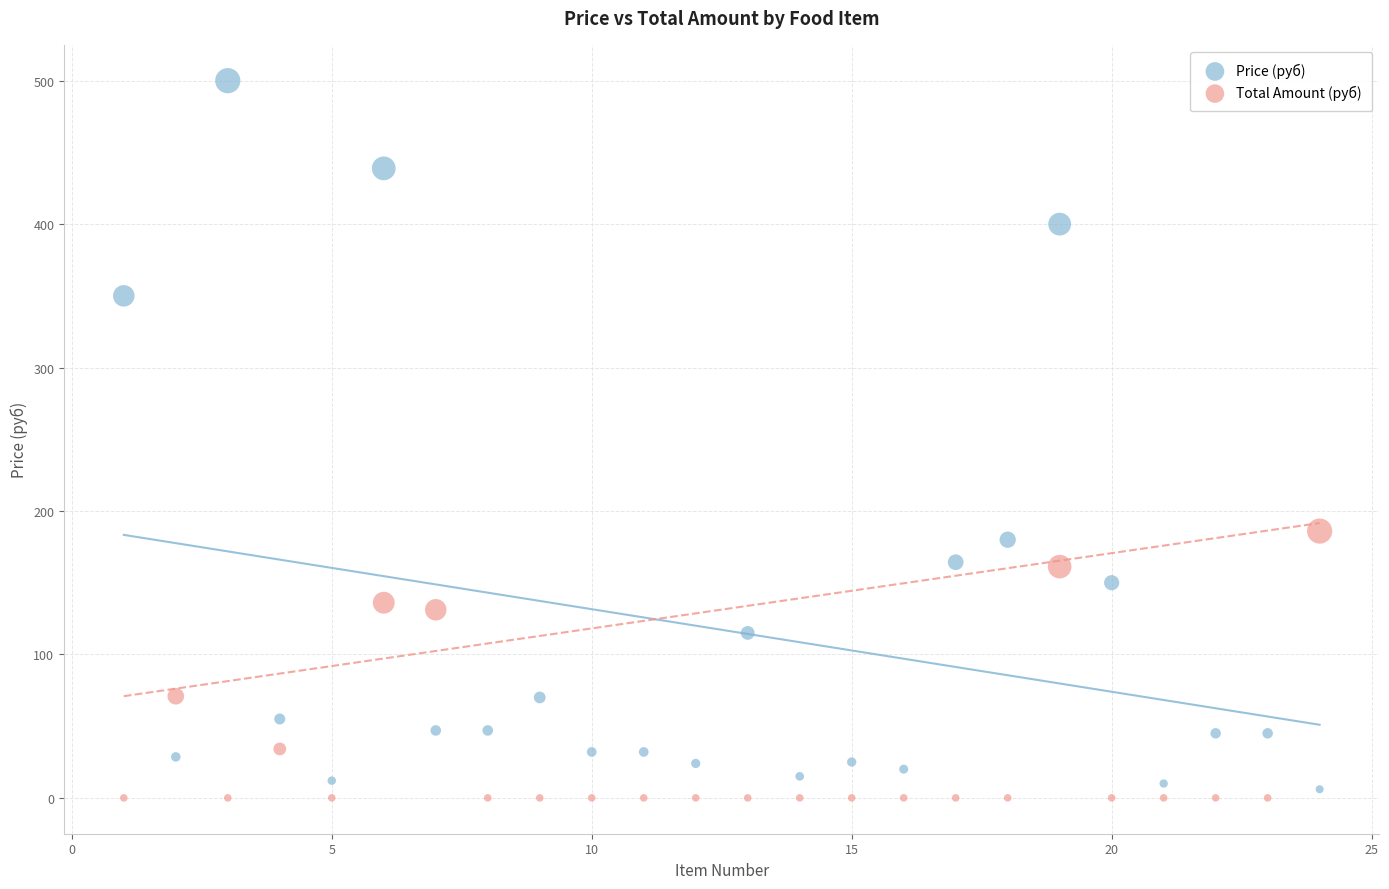

Which series has the largest Y range (max minus min)?

Price (руб)